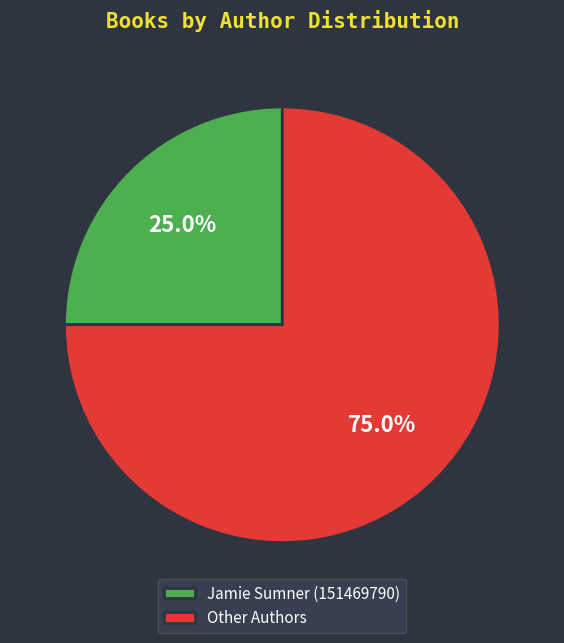

What is the total percentage of Jamie Sumner (151469790) and Other Authors?

100.0%